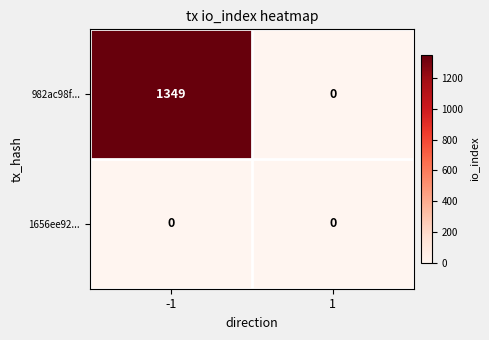

Is the value of 982ac98f... at -1 greater than the value of 1656ee92... at -1?

Yes